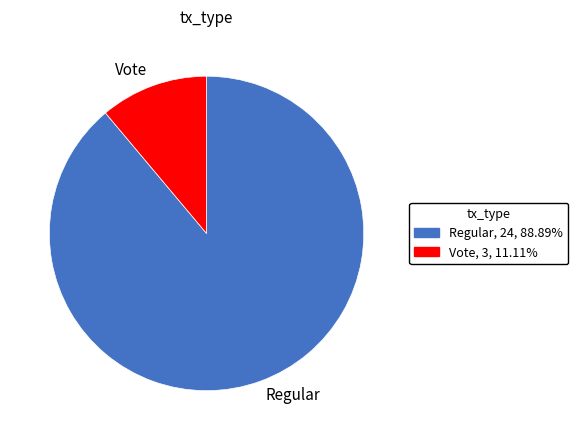

What is the majority slice?

Regular